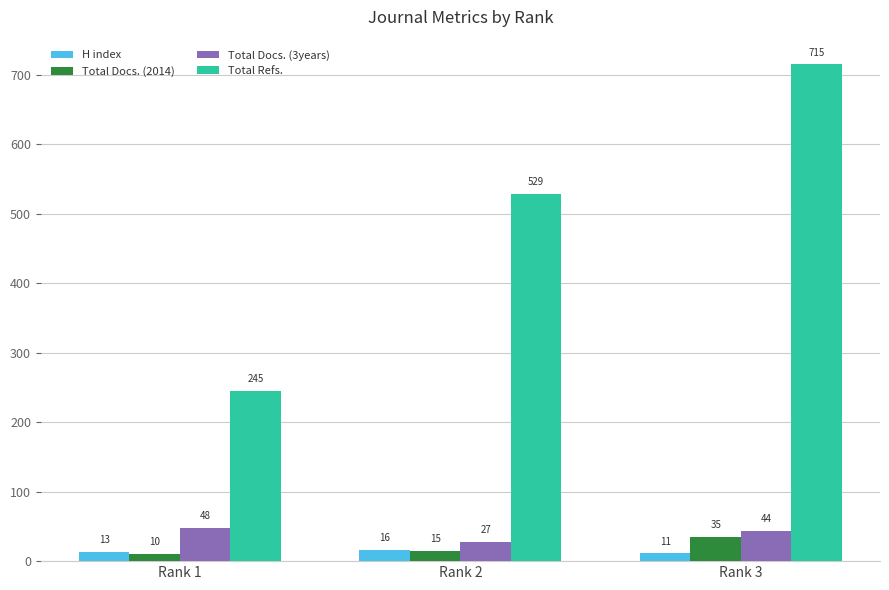

What is the approximate value of Total Docs. (3years) at Rank 3?

44